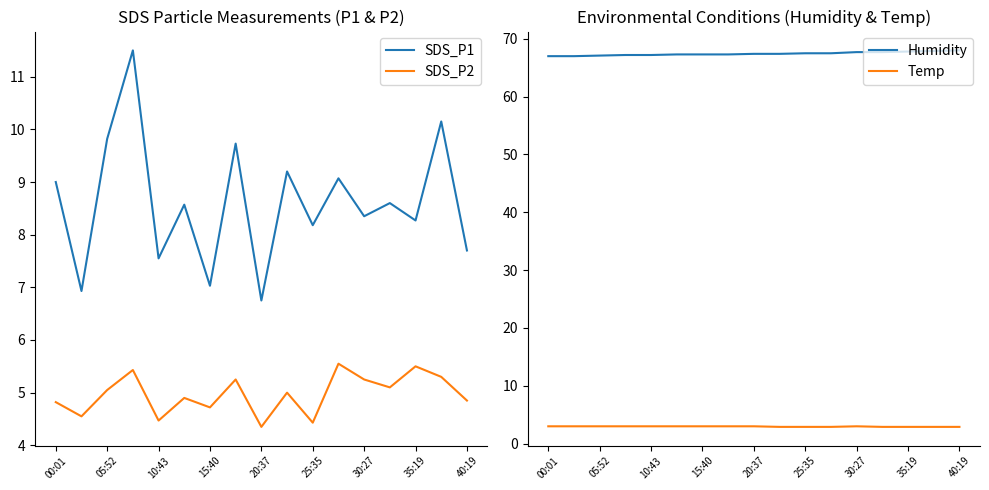

Reading left to right, transcribe all the data shown in this chart.

SDS_P1: 9.0	6.9	9.8	11.5	7.5	8.6	7.0	9.7	6.8	9.2	8.2	9.1	8.3	8.6	8.3	10.2	7.7
SDS_P2: 4.8	4.5	5.0	5.4	4.5	4.9	4.7	5.2	4.3	5.0	4.4	5.5	5.2	5.1	5.5	5.3	4.8
Humidity: 67.0	67.0	67.1	67.2	67.2	67.3	67.3	67.3	67.4	67.4	67.5	67.5	67.7	67.7	67.8	67.9	68.0
Temp: 3.0	3.0	3.0	3.0	3.0	3.0	3.0	3.0	3.0	2.9	2.9	2.9	3.0	2.9	2.9	2.9	2.9